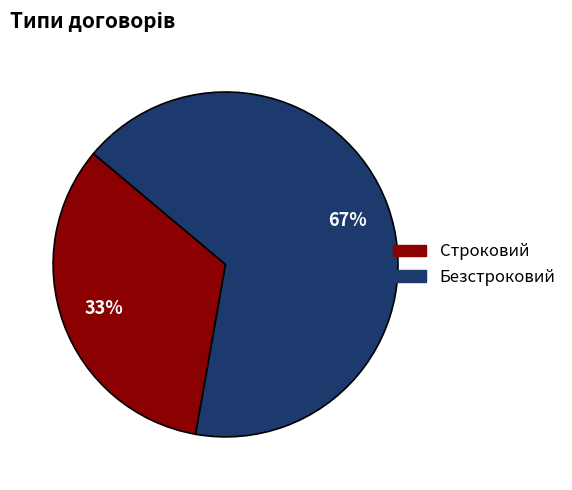

Which slice is the largest?

Безстроковий